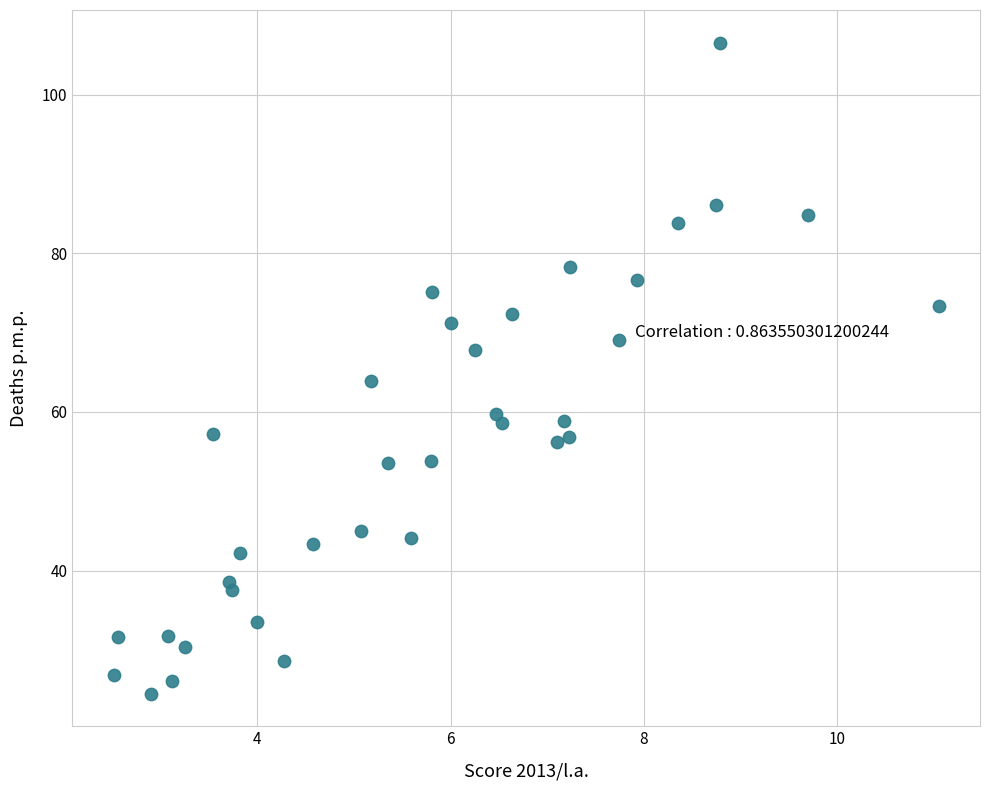

What is the range of Y values (max minus min)?

82.1